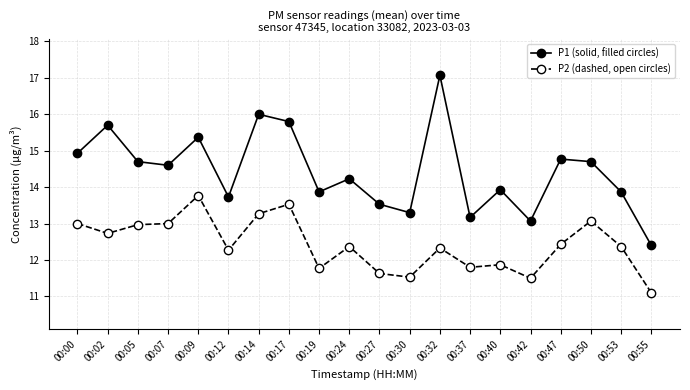

The value of P1 (solid, filled circles) at 00:30 is 13.3. True or false?

True